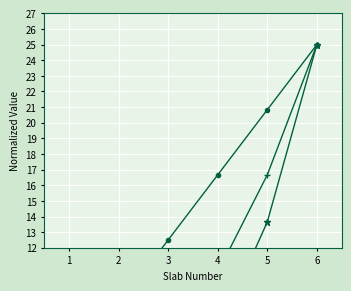

Which series has the widest spread of values?

Tax Amount